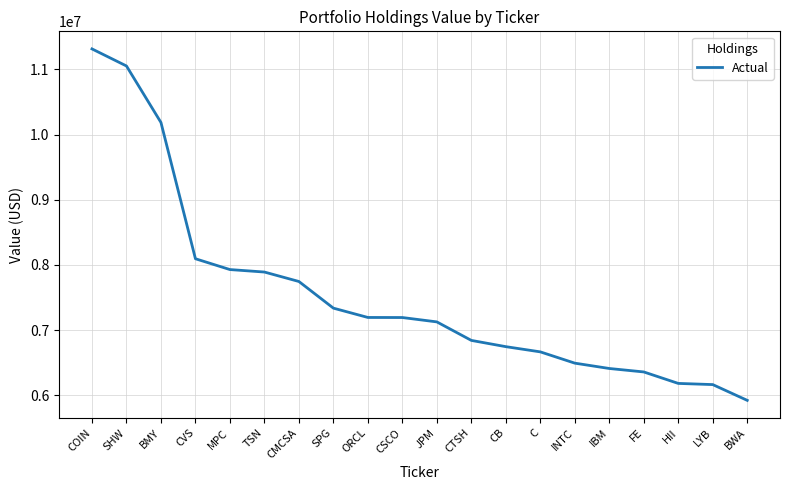

What is the sum of all values?

150849000